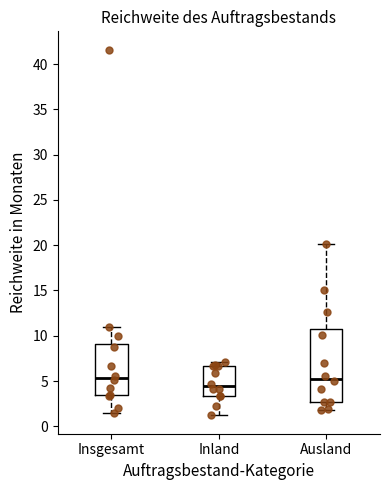

Reading left to right, transcribe this box plot: for each box, give where its median line is, the range the box spans, and where its two whiskers end, as read against the y-axis. The values are not printed on the chart, so give them approximately, as read against the axis.

Insgesamt: median 5.5, box 3.5 to 9.0, whiskers 1.5 to 11.0
Inland: median 4.5, box 3.5 to 6.5, whiskers 1.0 to 7.0
Ausland: median 5.5, box 2.5 to 10.5, whiskers 2.0 to 20.0